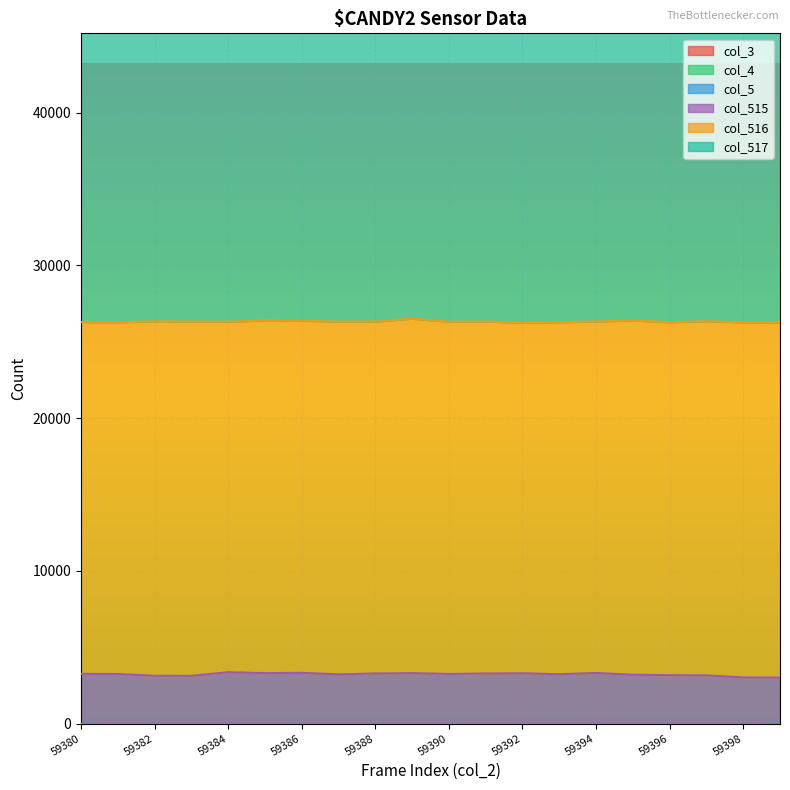

The value of col_515 at 59396 is 1428. True or false?

False